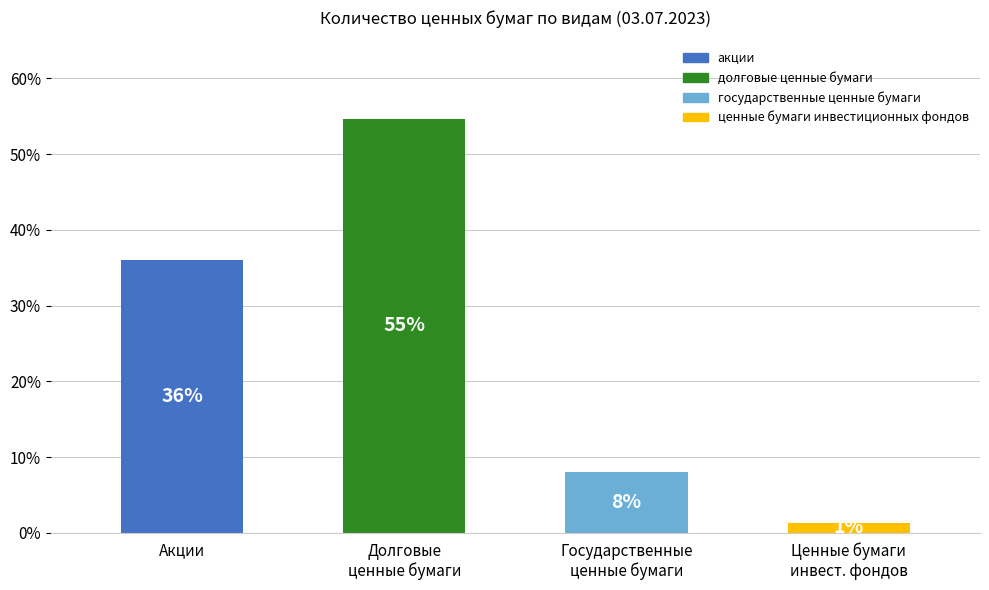

What is the label of the 1st bar from the left?

Акции